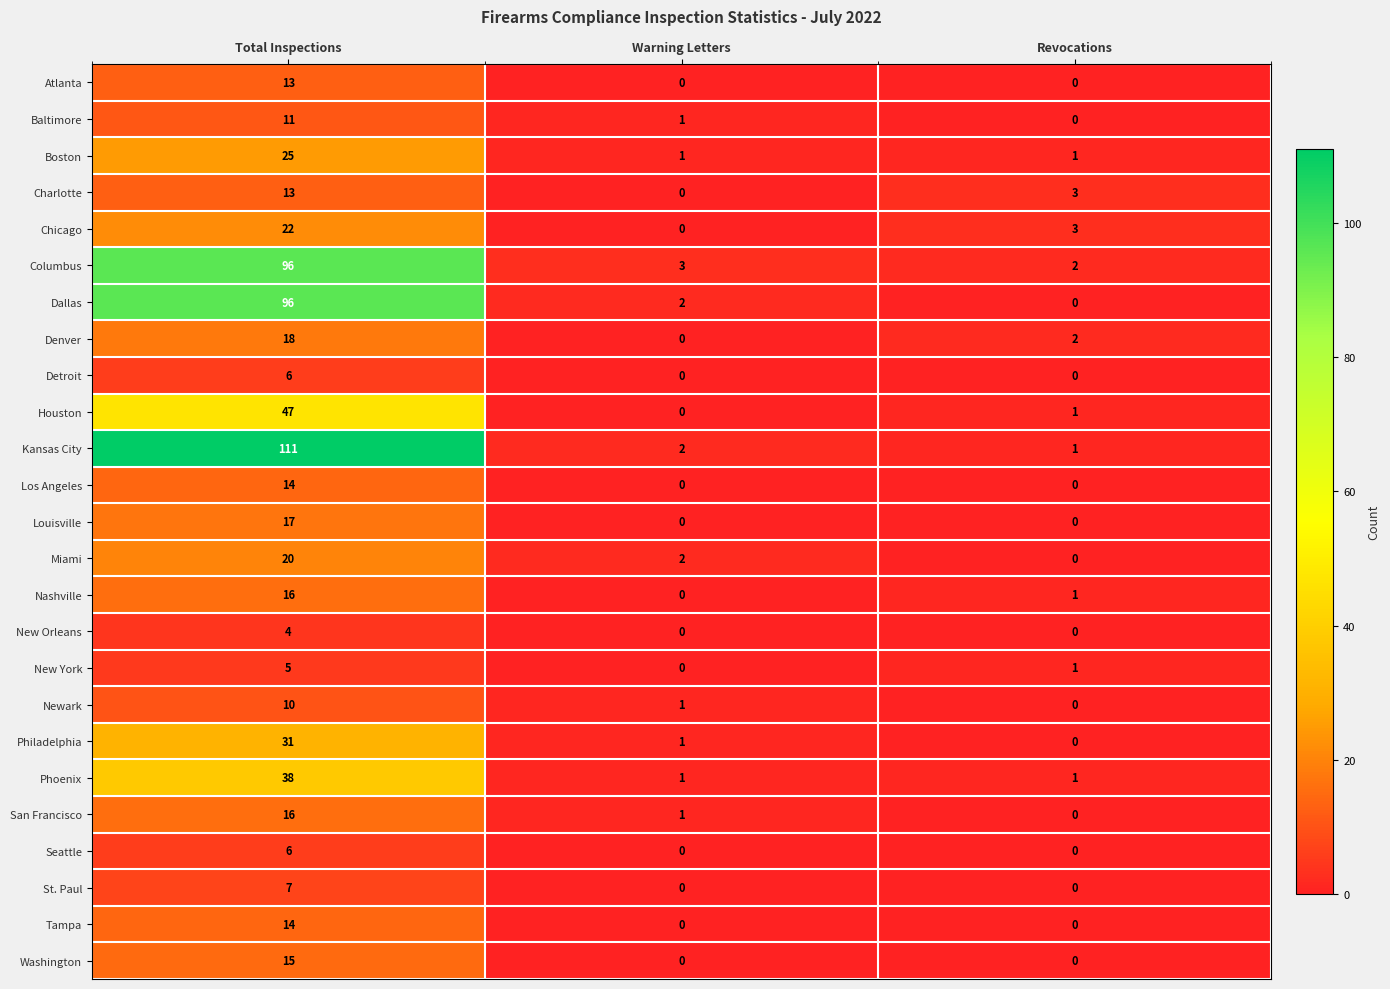

List the labels in order of Newark value, smallest first.

Revocations, Warning Letters, Total Inspections